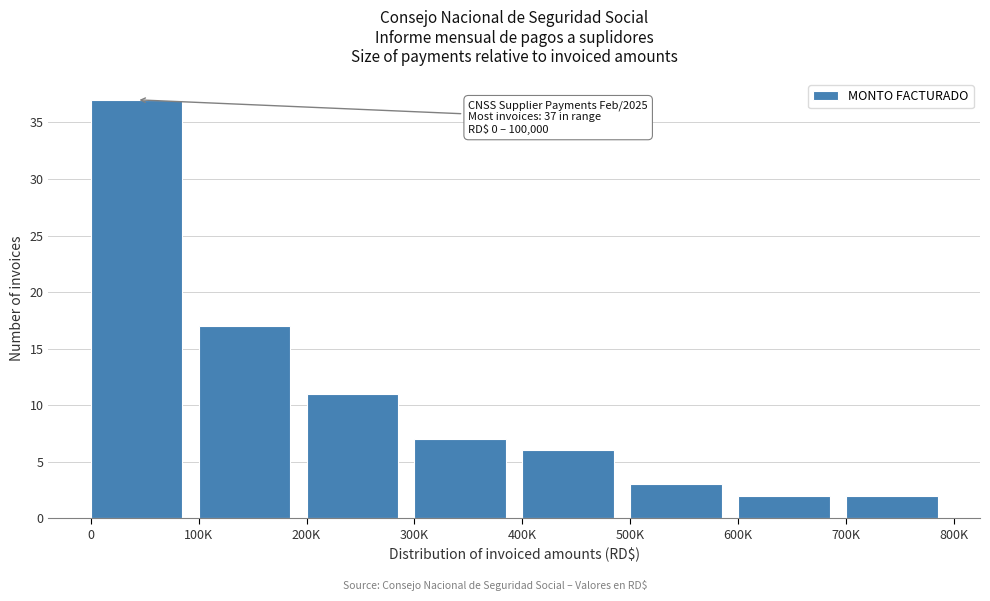

Reading left to right, list all the values displayed in this chart.

0=37	100K=17	200K=11	300K=7	400K=6	500K=3	600K=2	700K=2